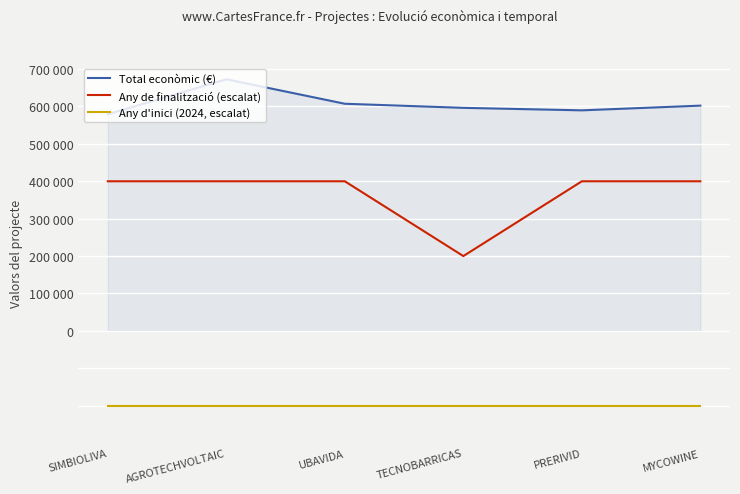

True or false: Any d'inici (2024, escalat) and Total econòmic (€) cross at least once.

False